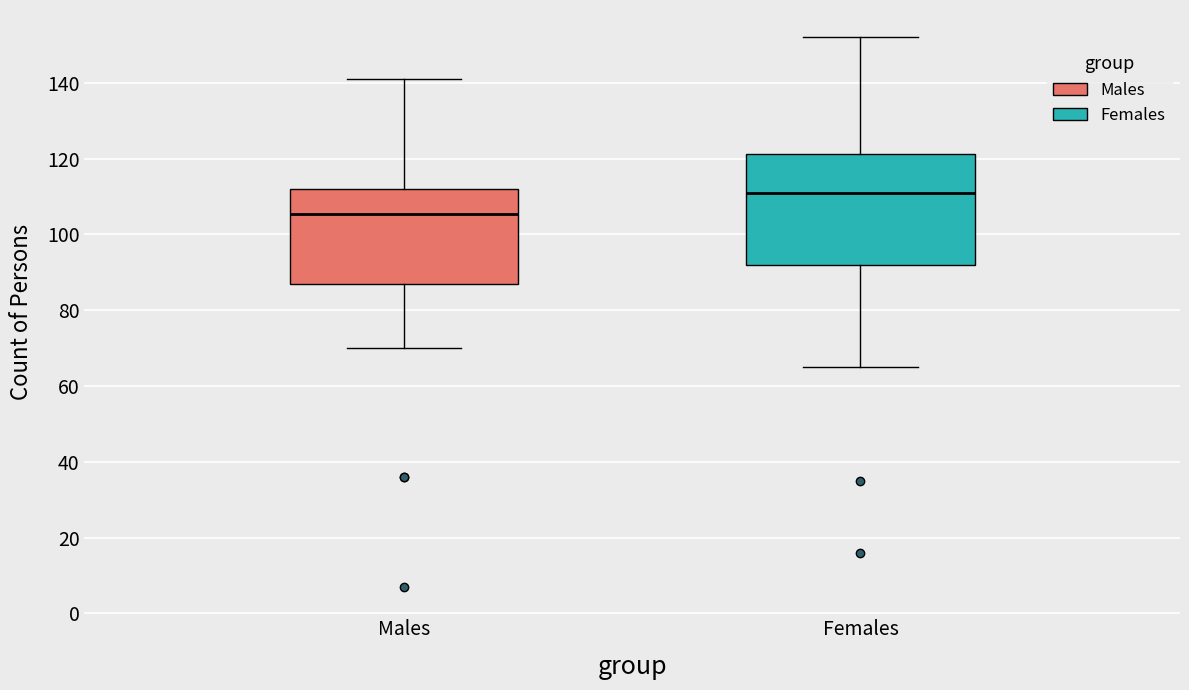

Reading left to right, transcribe this box plot: for each box, give where its median line is, the range the box spans, and where its two whiskers end, as read against the y-axis. The values are not printed on the chart, so give them approximately, as read against the axis.

Males: median 106, box 88 to 112, whiskers 70 to 142
Females: median 112, box 92 to 122, whiskers 66 to 152